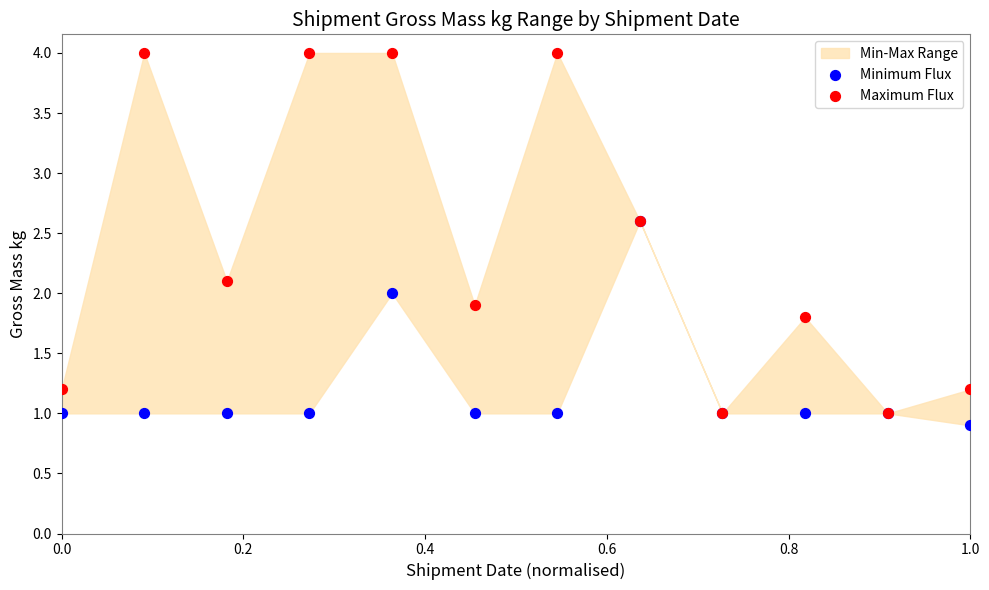

Which series reaches the minimum Y coordinate?

Minimum Flux